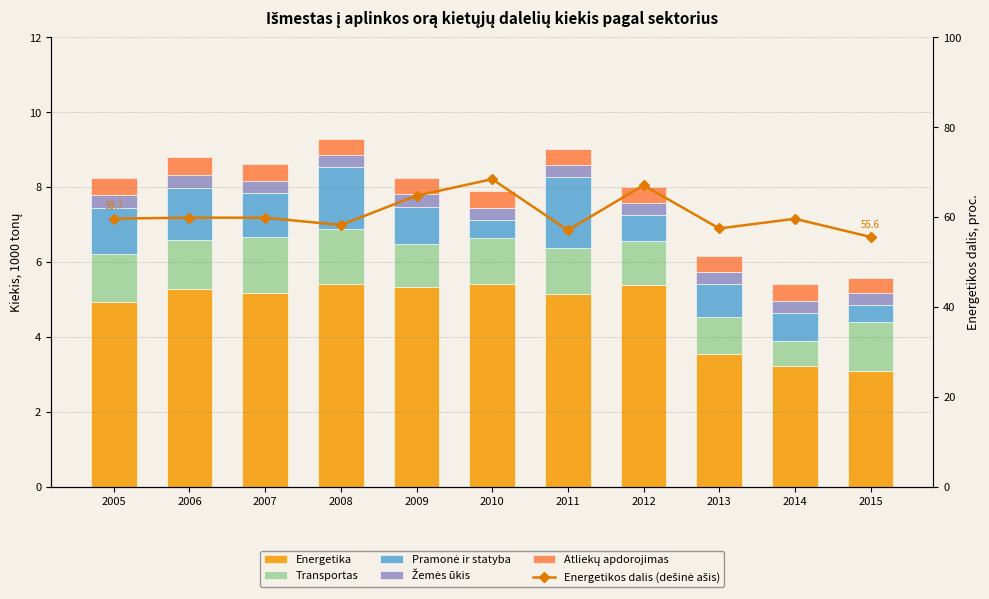

How many data points does each series have?

11